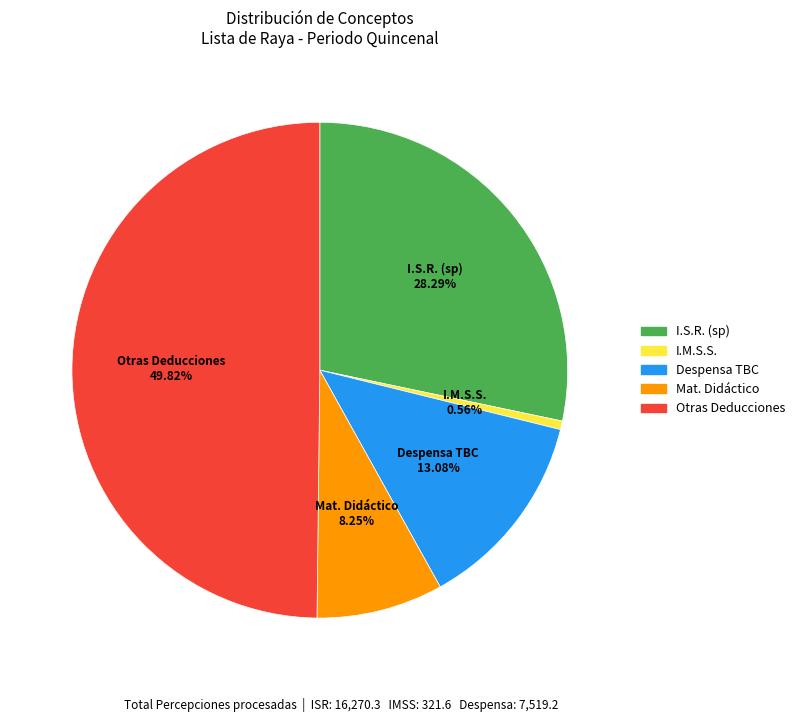

How many slices are in this pie chart?

5